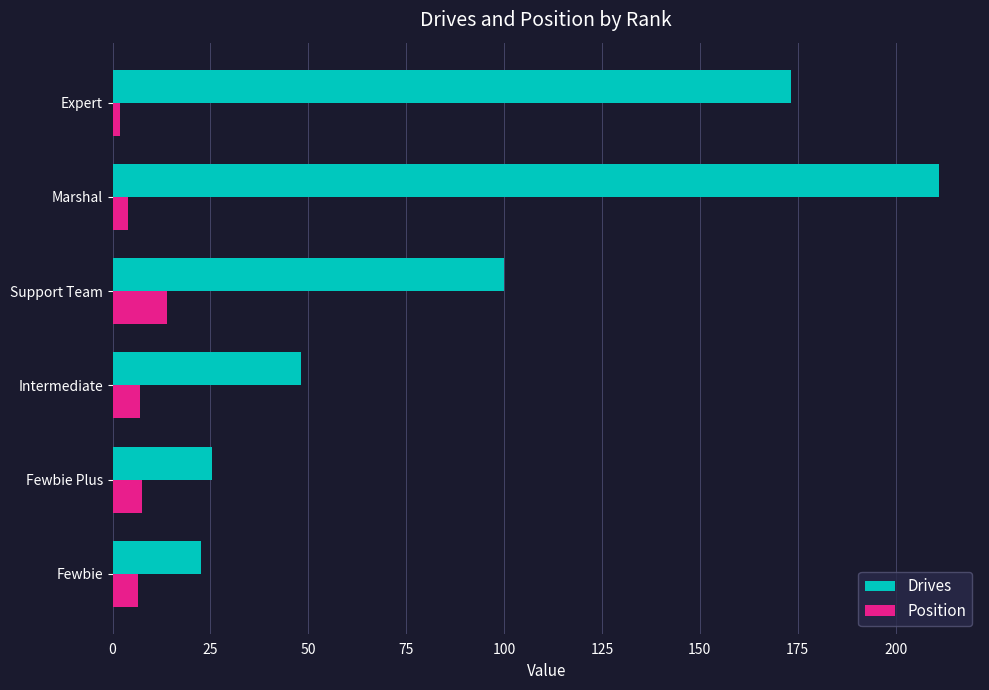

Rank the series by their average value, from lowest to highest.

Position, Drives